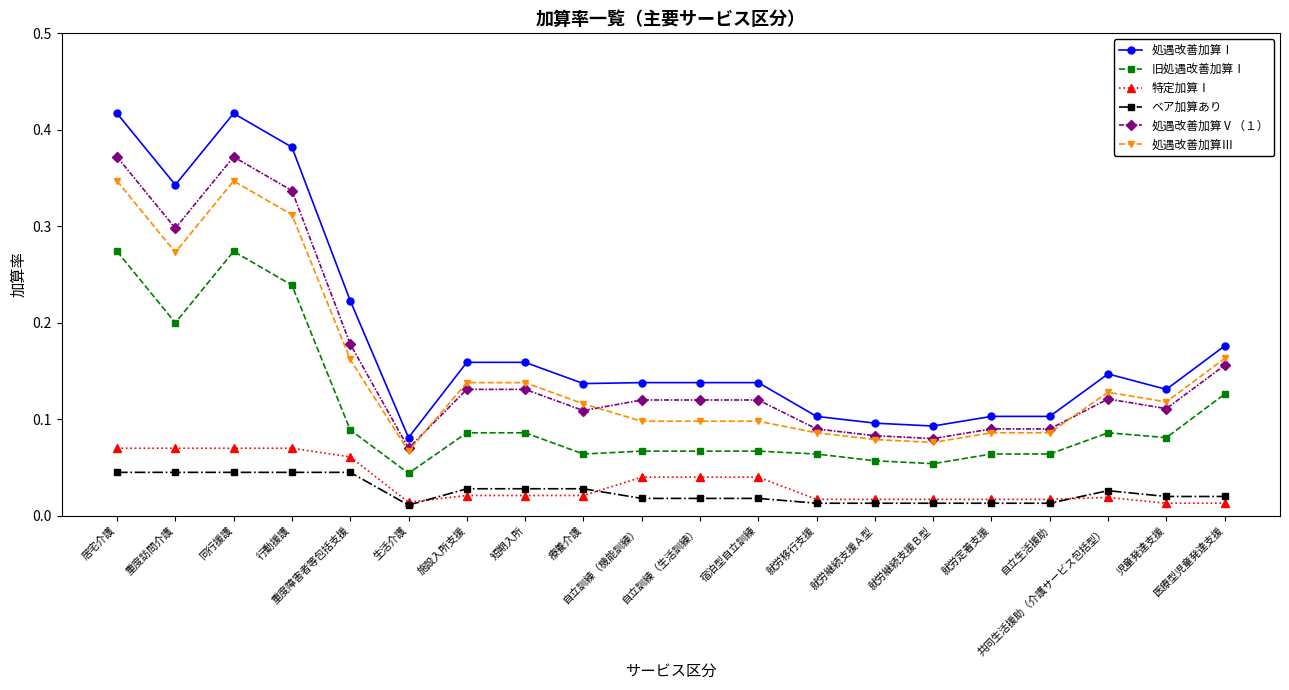

The value of 旧処遇改善加算Ⅰ at 自立訓練（機能訓練） is 0.1. True or false?

True